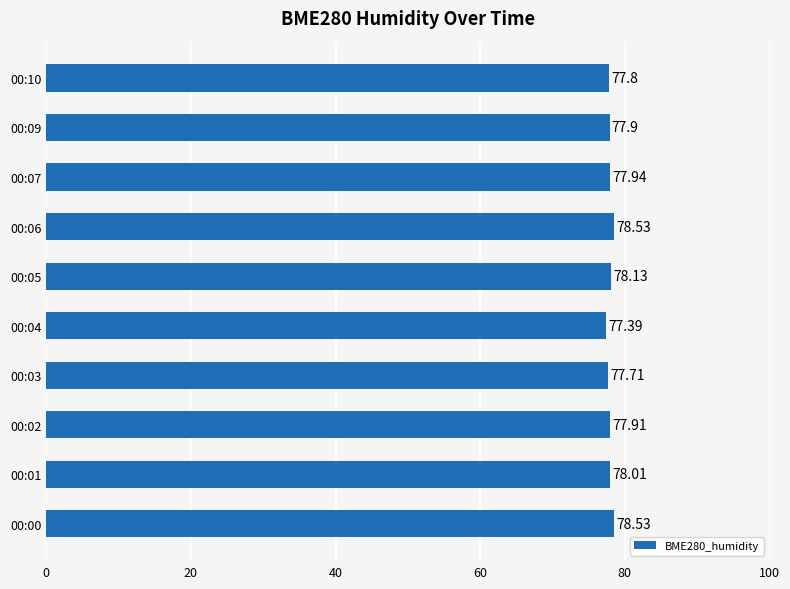

Between 00:00 and 00:04, which is larger?

00:00